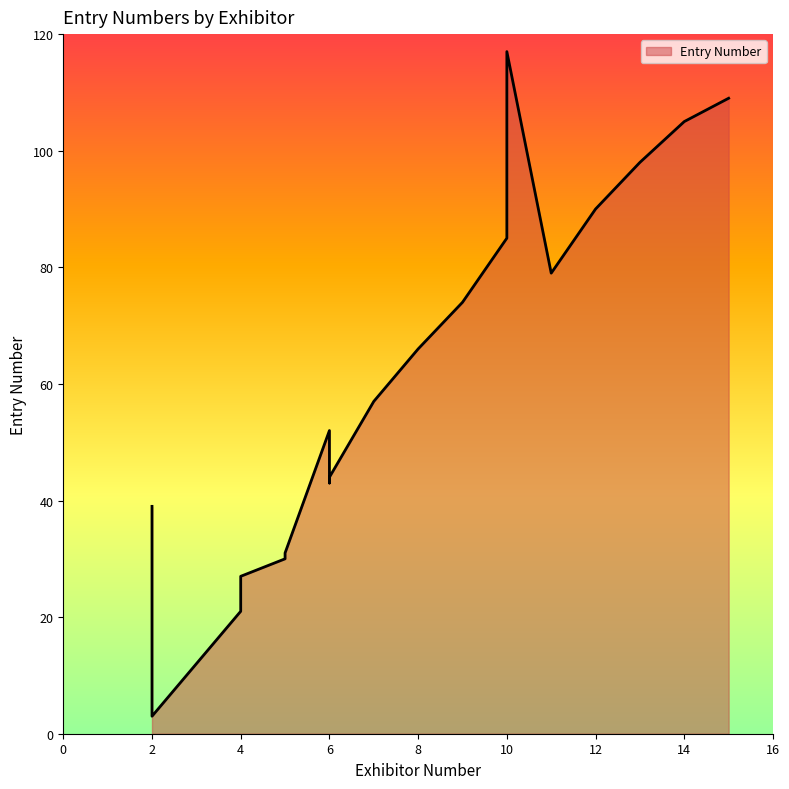

Which label corresponds to the smallest value in the chart?

2